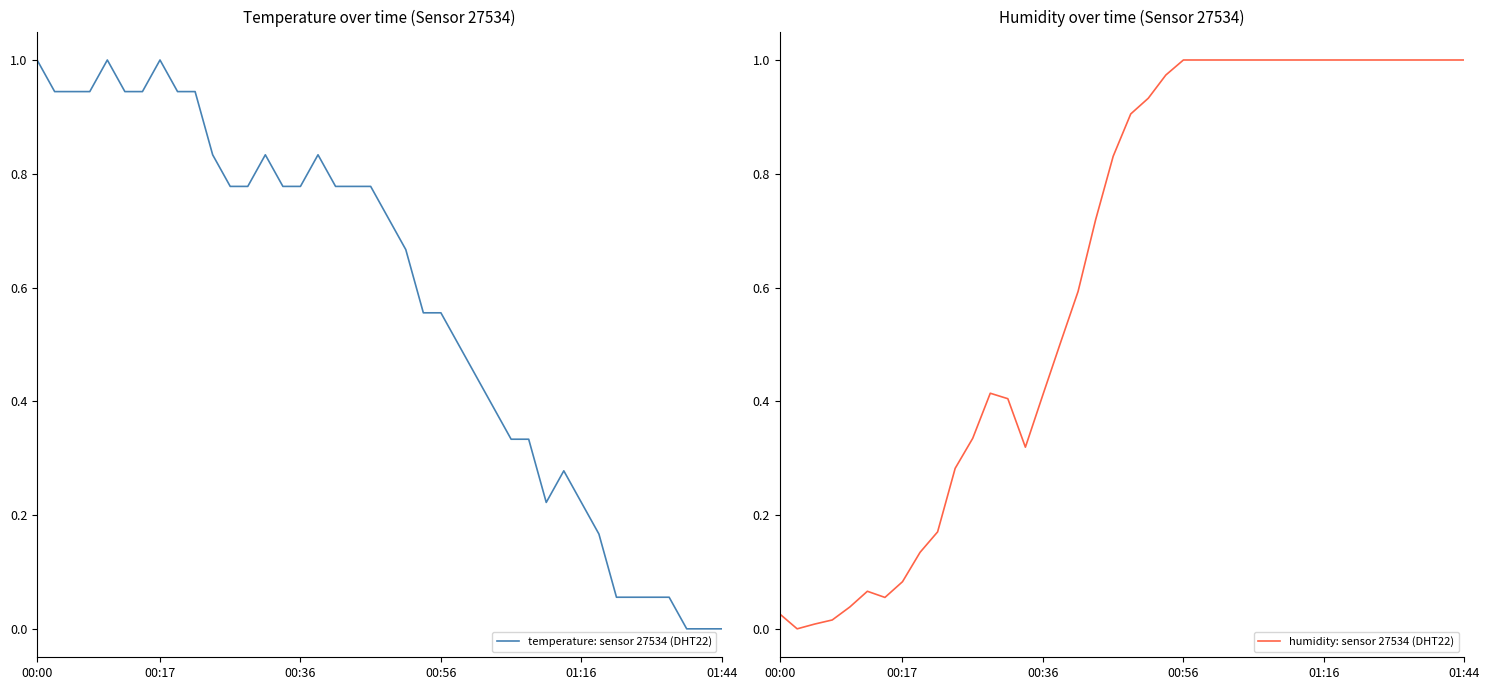

How many data points does each series have?

40